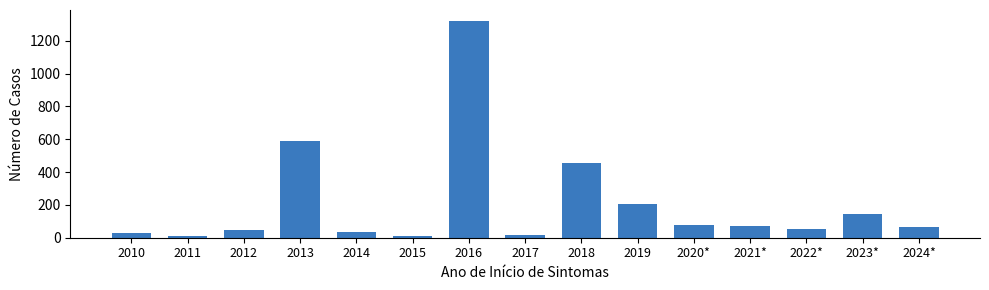

What is the change in value from 2012 to 2017?

-33